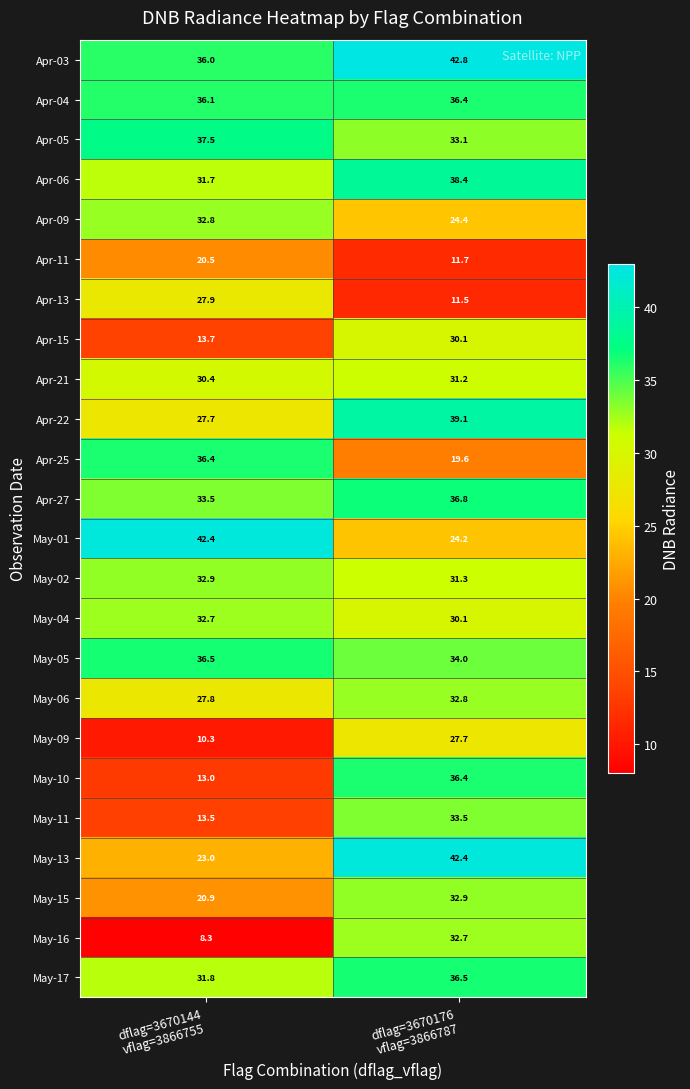

What is the difference between the highest and lowest values at dflag=3670144
vflag=3866755?

34.1